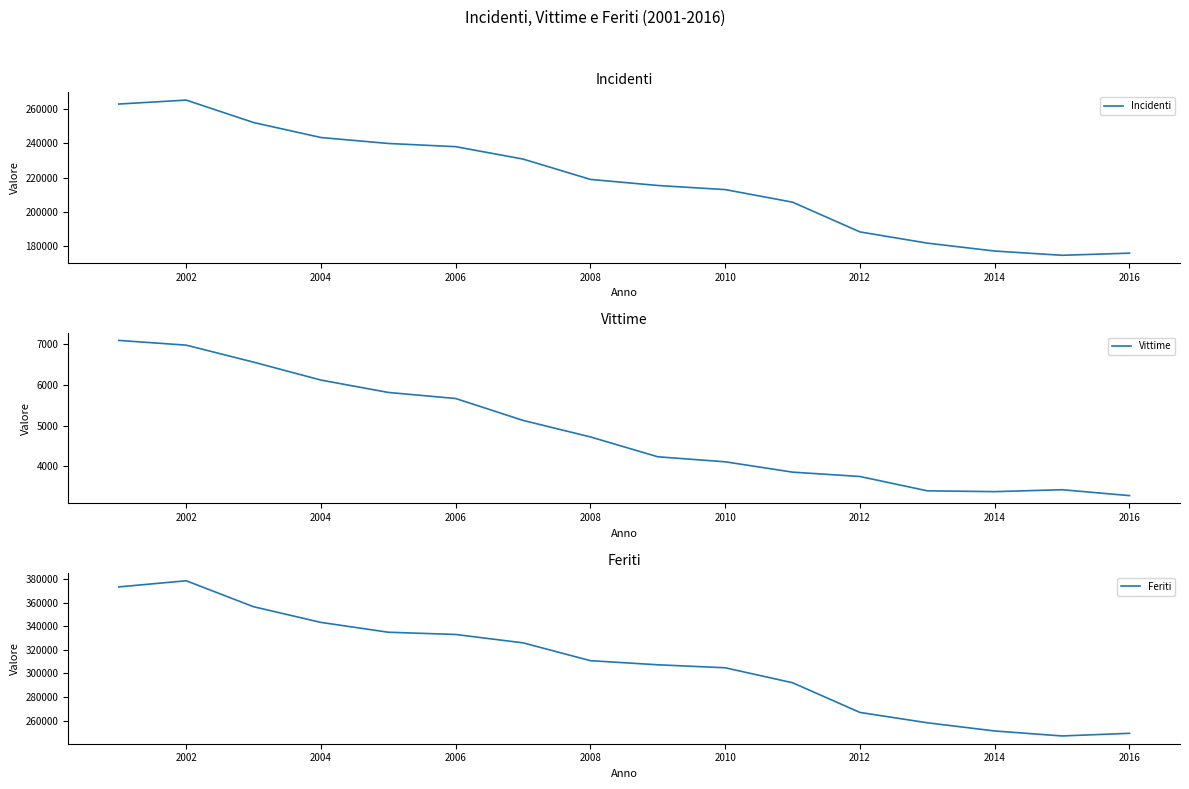

The Incidenti series shows 177031 at 2014. True or false?

True